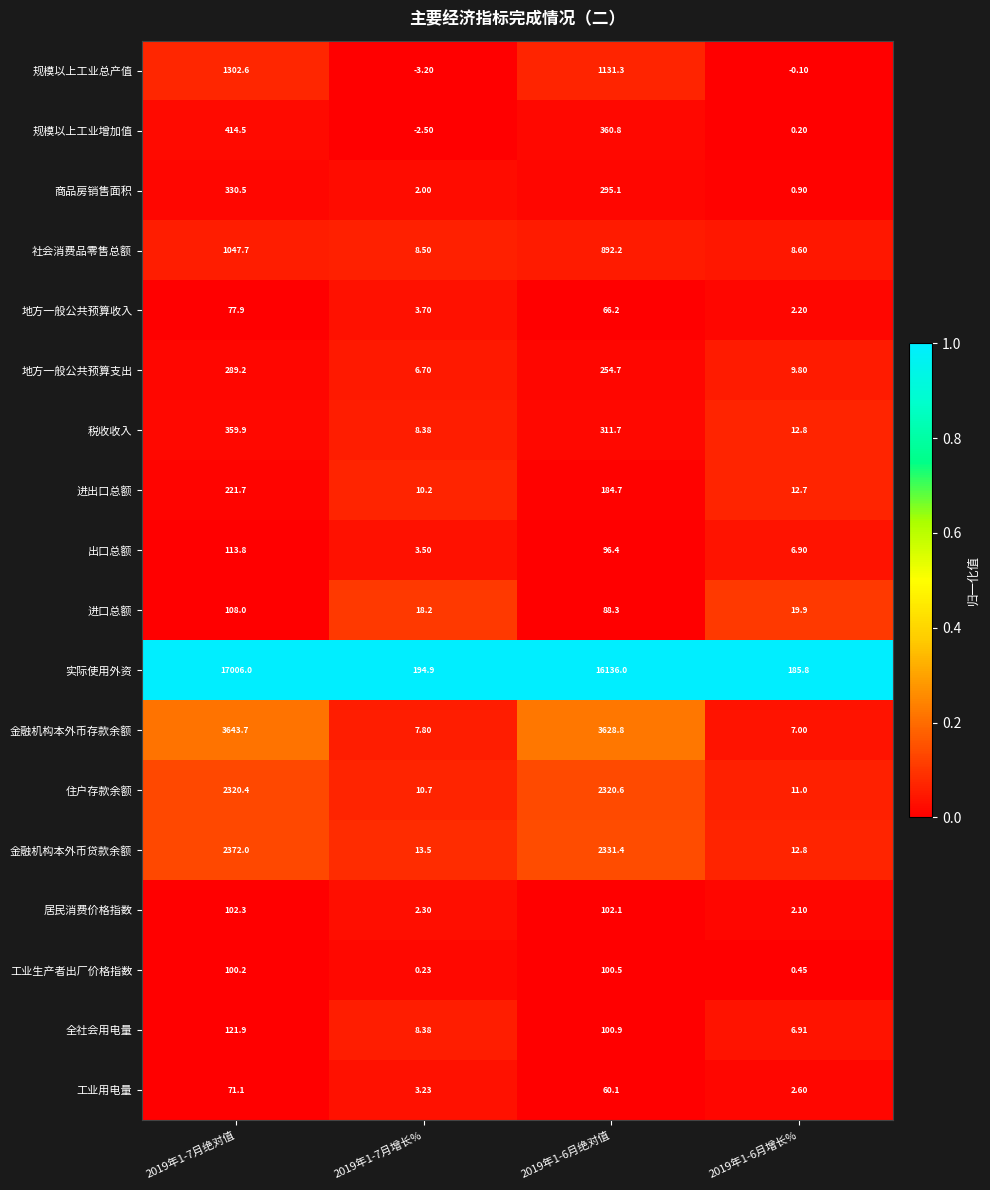

Which series has the widest spread of values?

实际使用外资